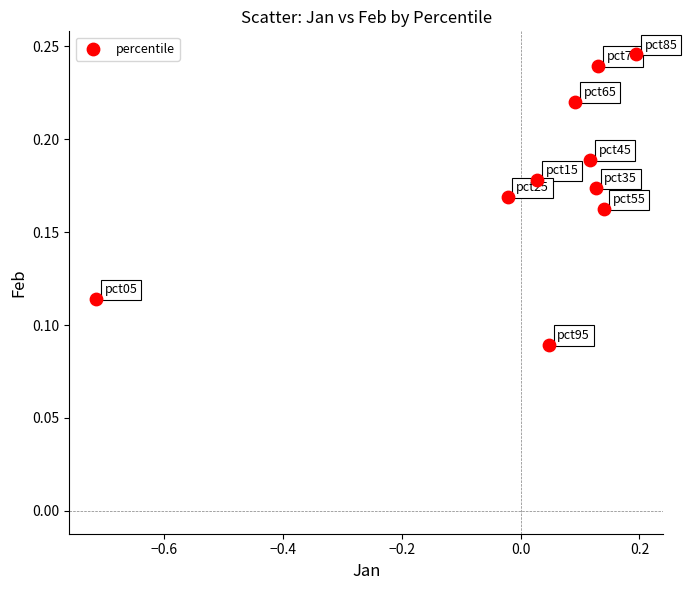

What is the range of X values (max minus min)?

0.9